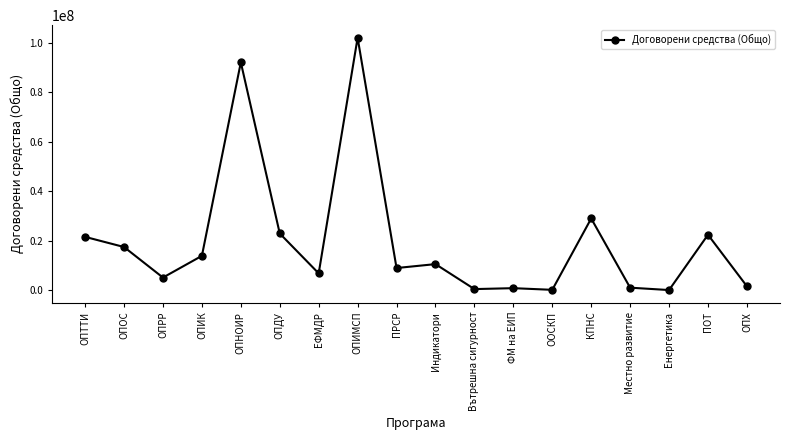

What is the approximate value at ОПНОИР?

92061611.8